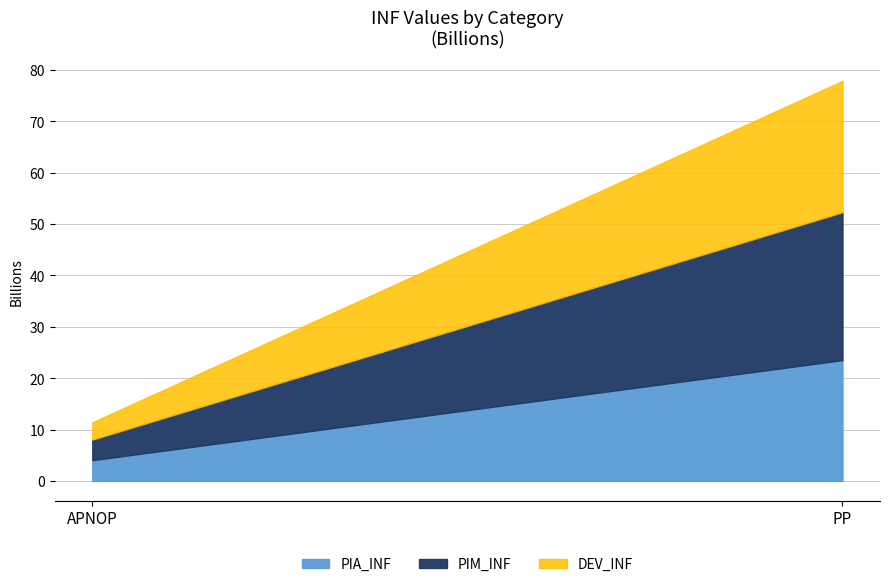

Reading right to left, extract all data points from this chart.

PIA_INF: PP=23527260752.0	APNOP=4048302433.9
PIM_INF: PP=28792533248.9	APNOP=4004431521.8
DEV_INF: PP=25559276206.0	APNOP=3350465318.7